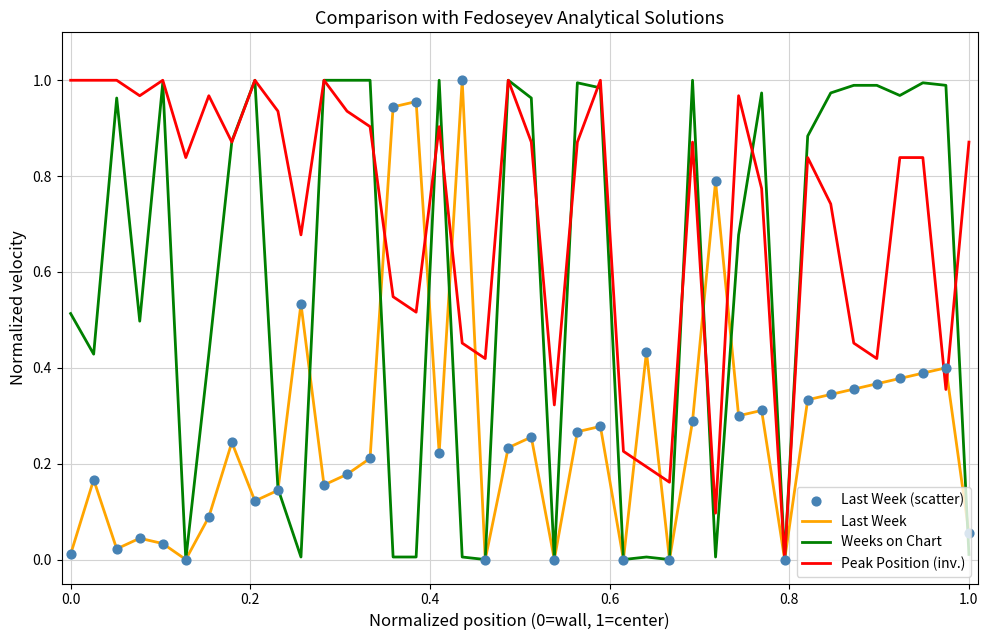

Which series has the largest total across all categories?

Peak Position (inv.)